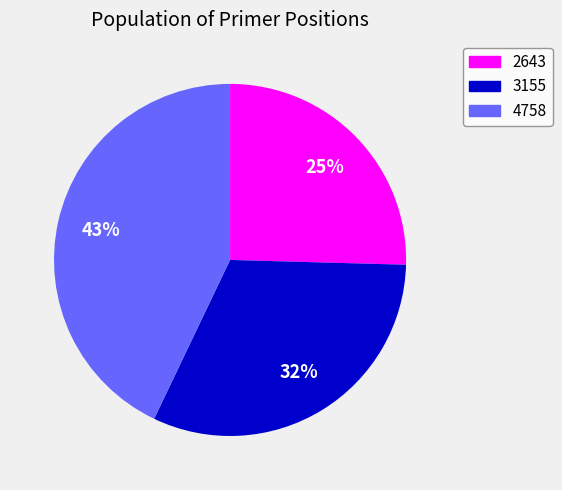

Which slice is the largest?

4758